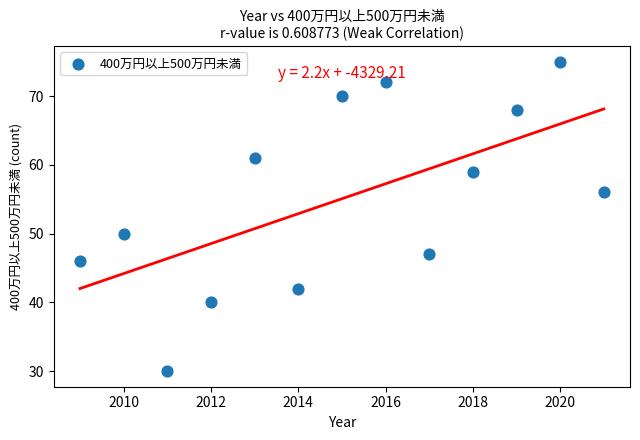

What is the range of Y values (max minus min)?

45